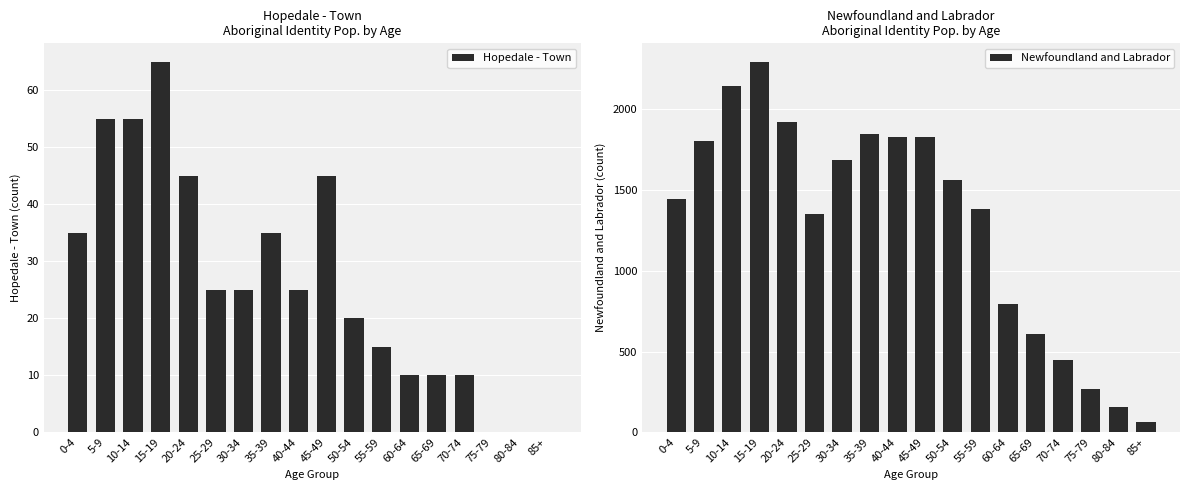

Where does the Newfoundland and Labrador series first go above 1560?

5-9